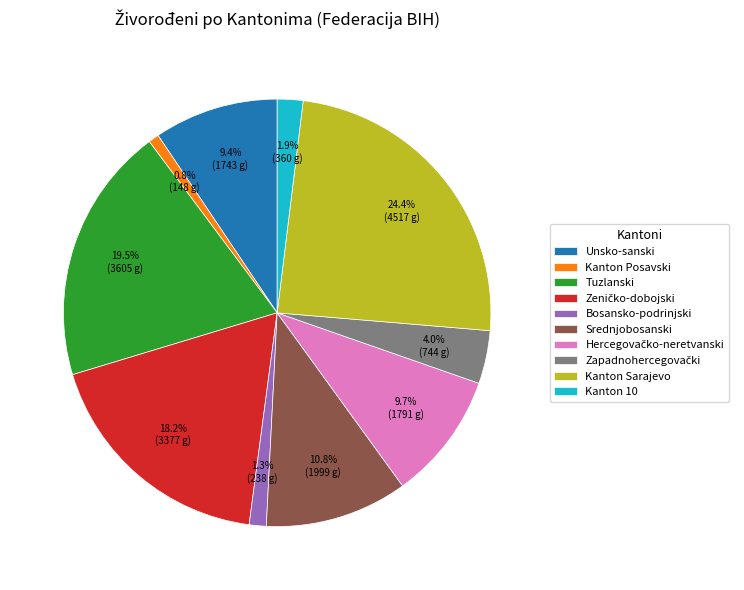

Does Kanton Posavski account for over 50% of the chart?

No